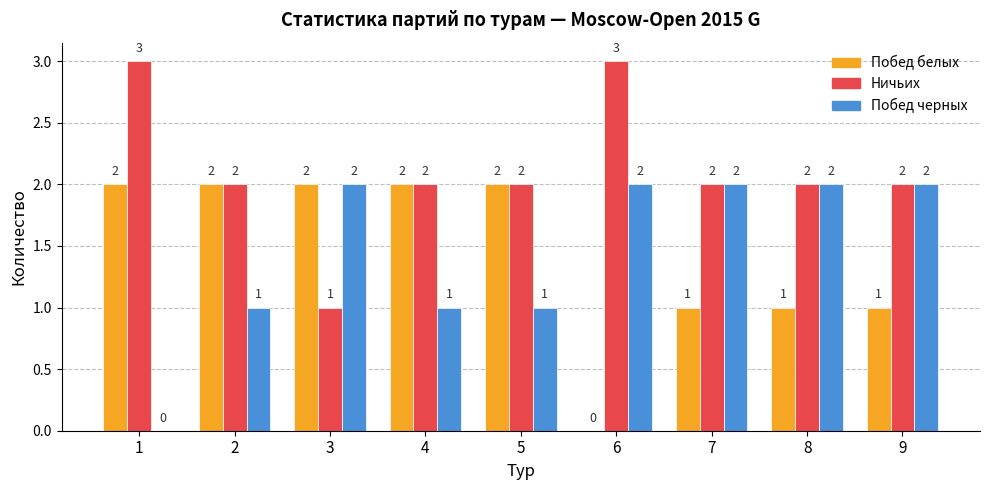

How many groups of bars are there?

9